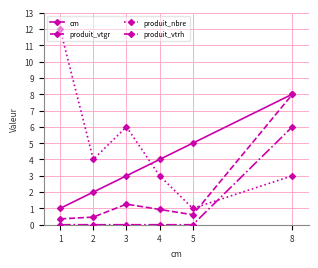

What are all the series names shown in the legend?

cm, produit_vtgr, produit_nbre, produit_vtrh